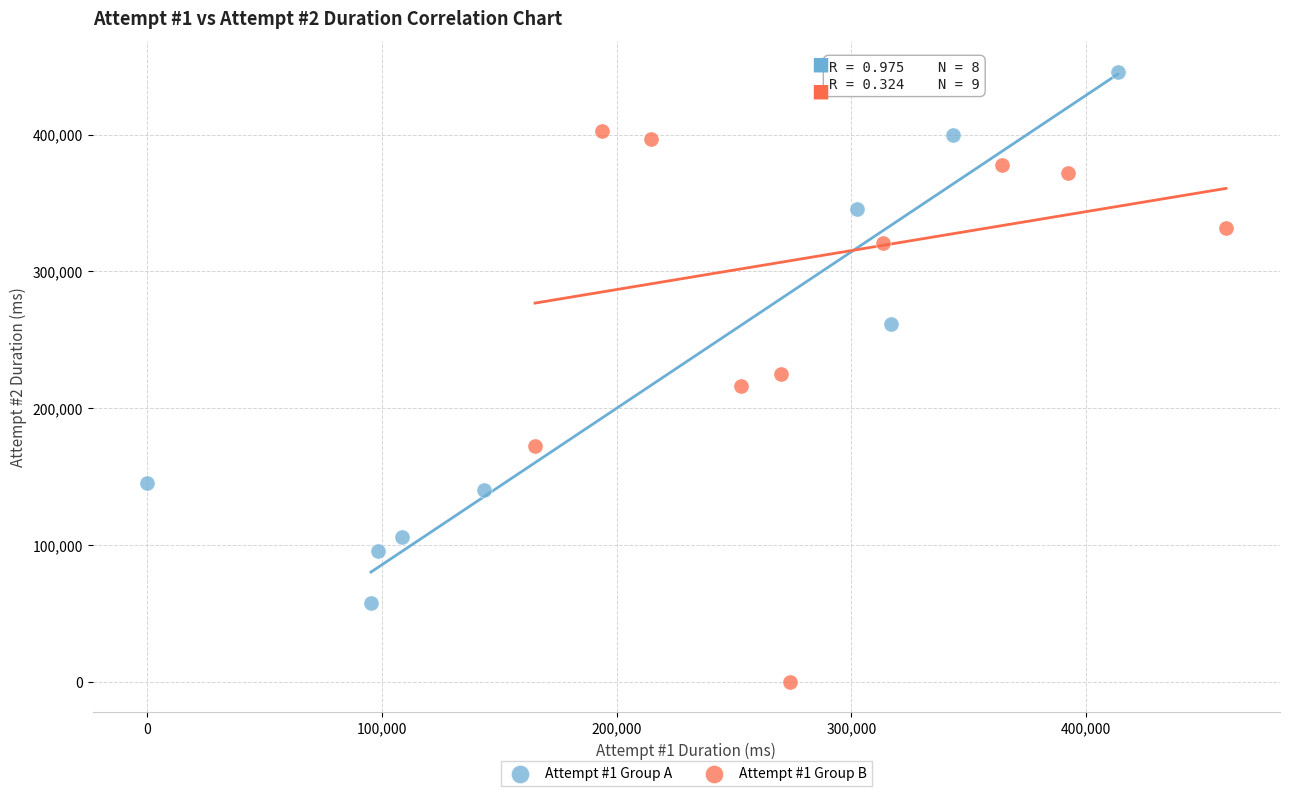

Which series reaches the minimum Y coordinate?

Attempt #1 Group B